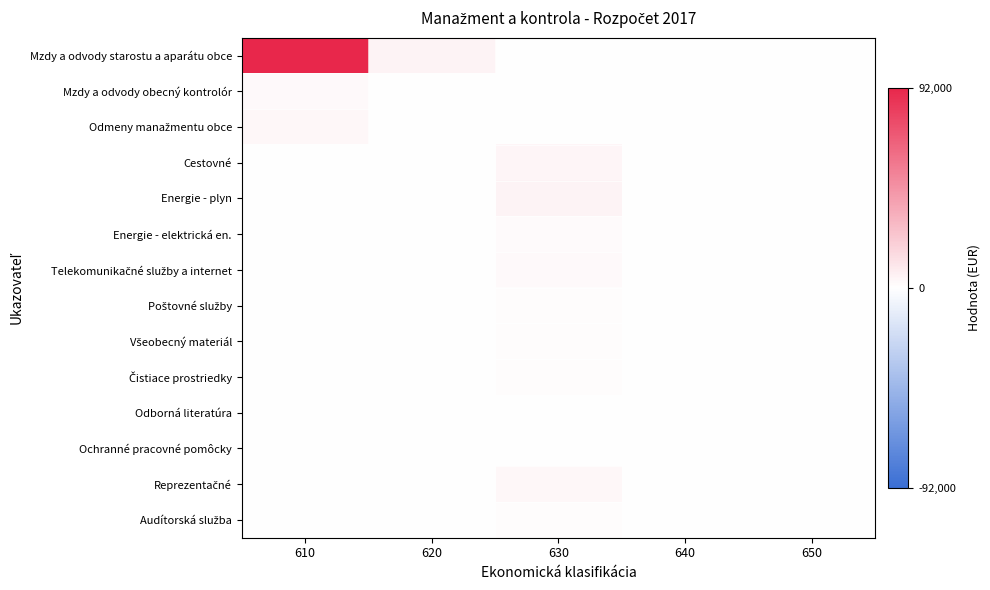

What is the maximum value shown in the chart?

92000